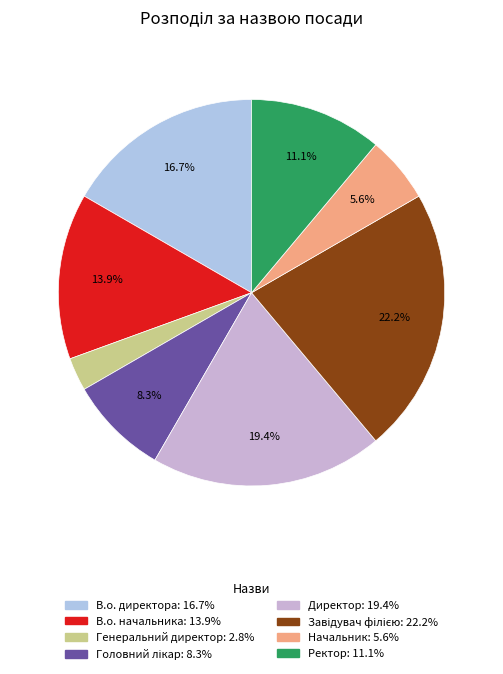

Do В.о. директора and Генеральний директор together represent more than half of the pie?

No